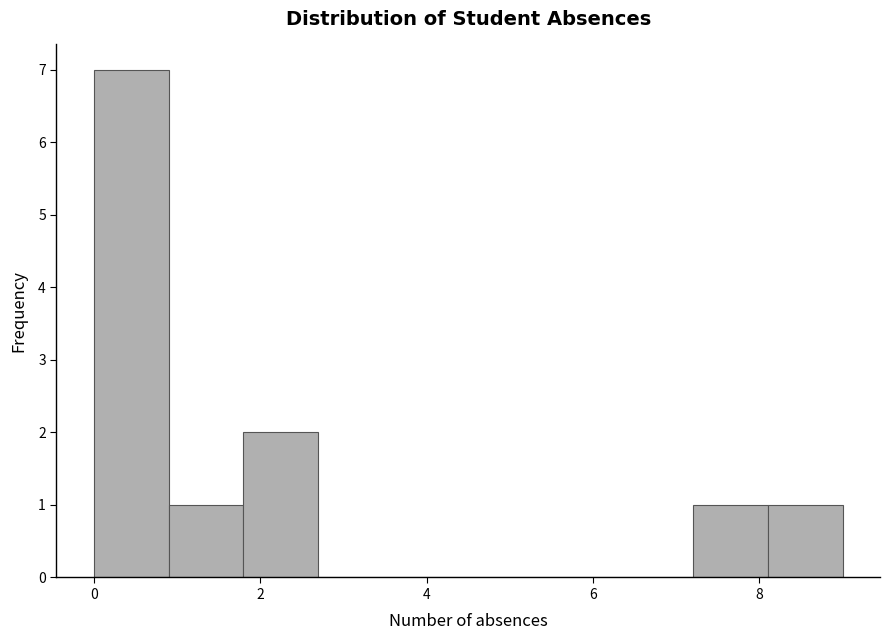

Over which range of the x-axis is the bar tallest?

0.0 to 0.9